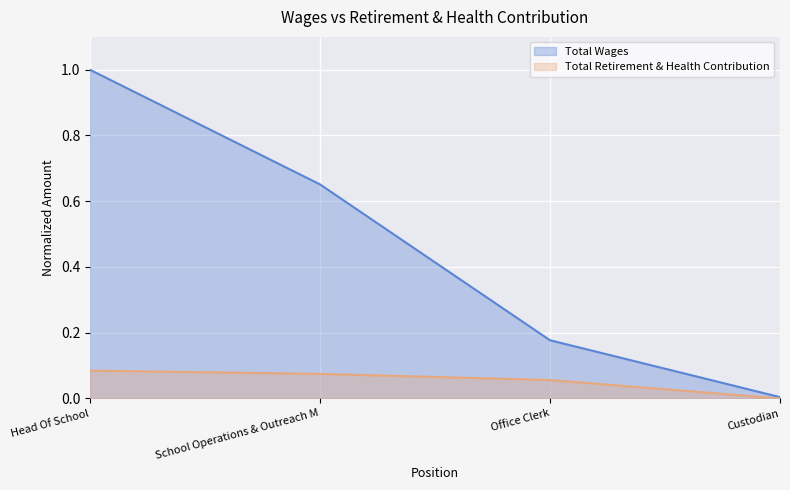

Reading left to right, what are all the values shown in this chart?

Total Wages: 1.0	0.7	0.2	0.0
Total Retirement & Health Contribution: 0.1	0.1	0.1	0.0